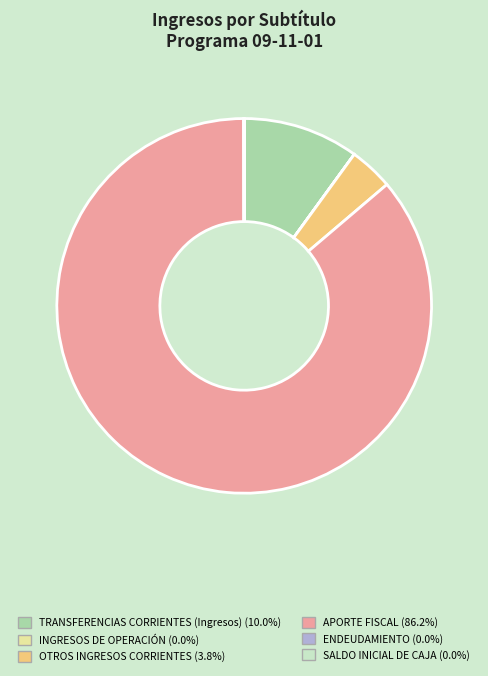

Which slice represents more than half of the pie?

APORTE FISCAL